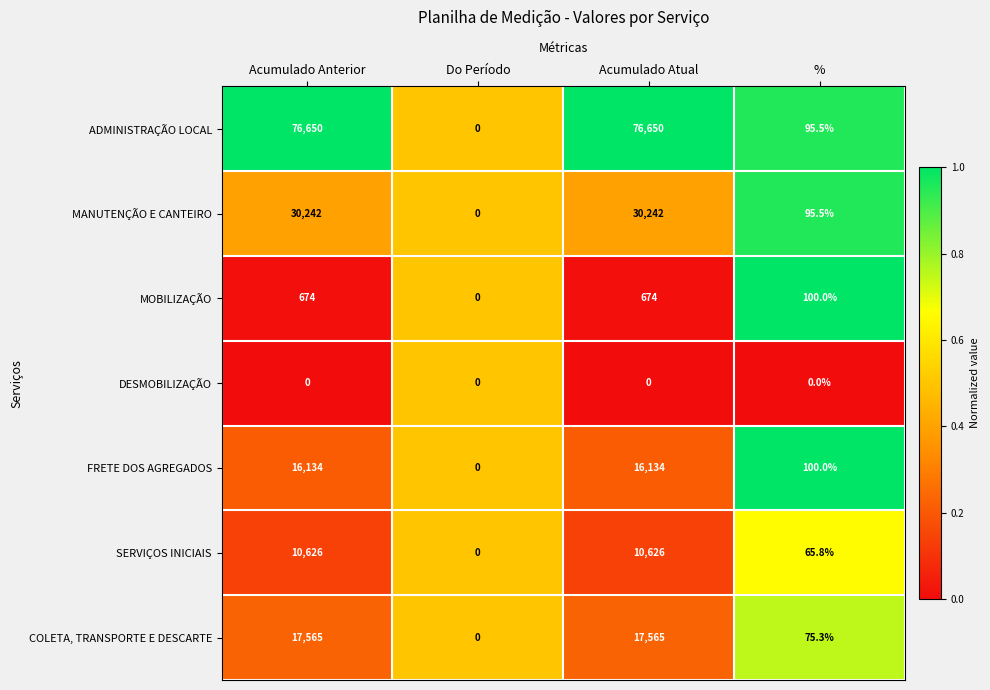

True or false: FRETE DOS AGREGADOS has a value of 8890.6 at Acumulado Atual.

False